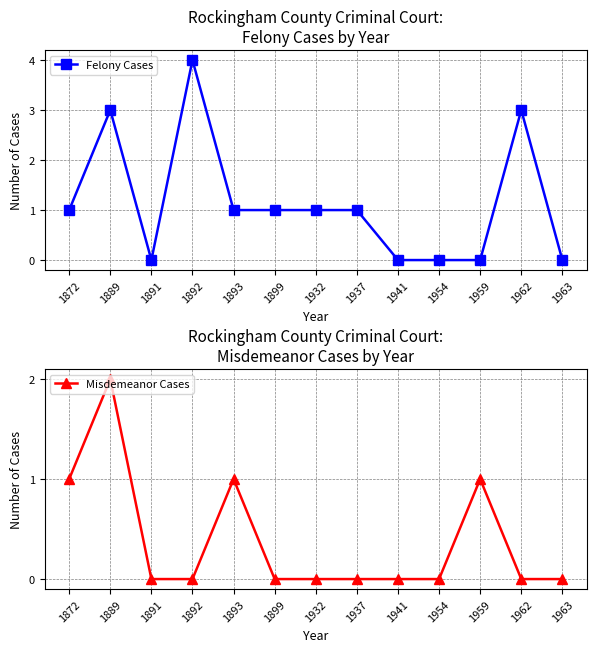

Does the chart display data point markers on the line(s)?

Yes